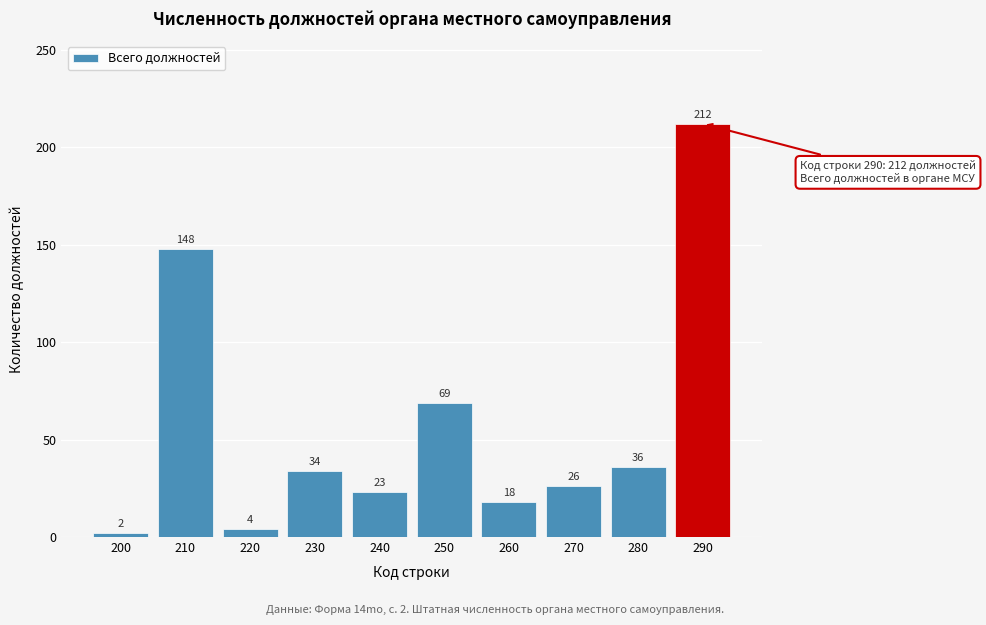

Reading left to right, extract all data points from this chart.

200=2	210=148	220=4	230=34	240=23	250=69	260=18	270=26	280=36	290=212